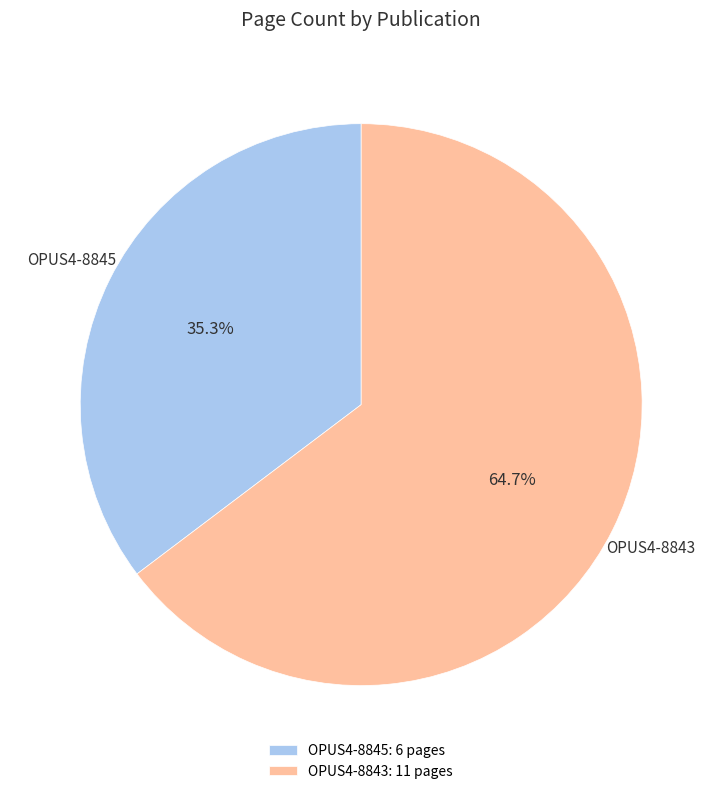

Do OPUS4-8845 and OPUS4-8843 together represent more than half of the pie?

Yes